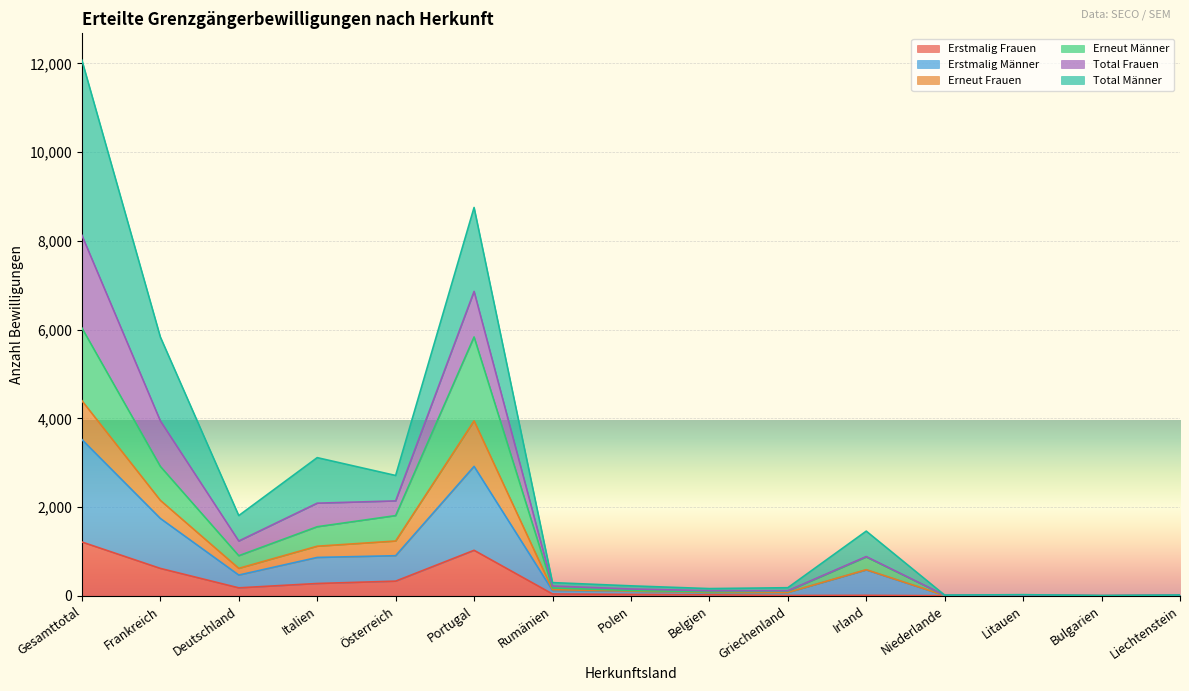

What position from the right is Italien?

12